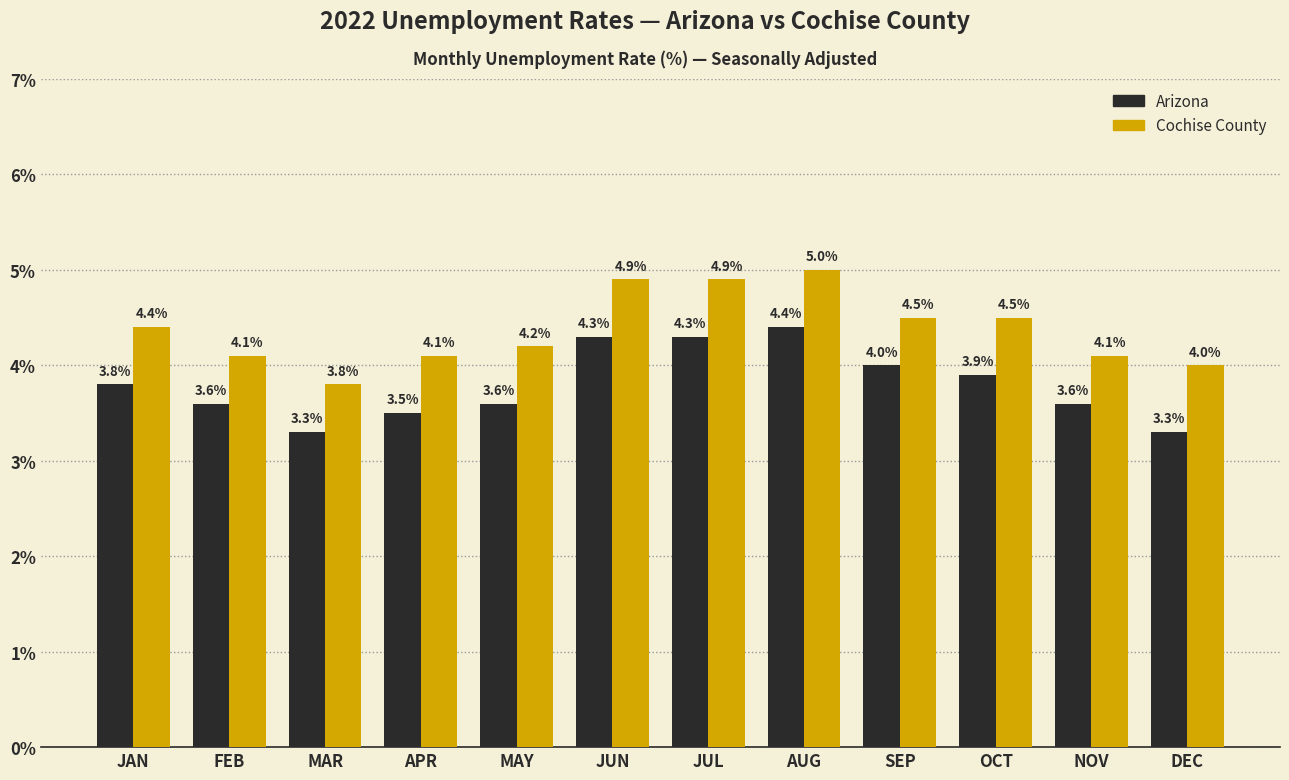

What is the label of the 10th bar from the right?

MAR